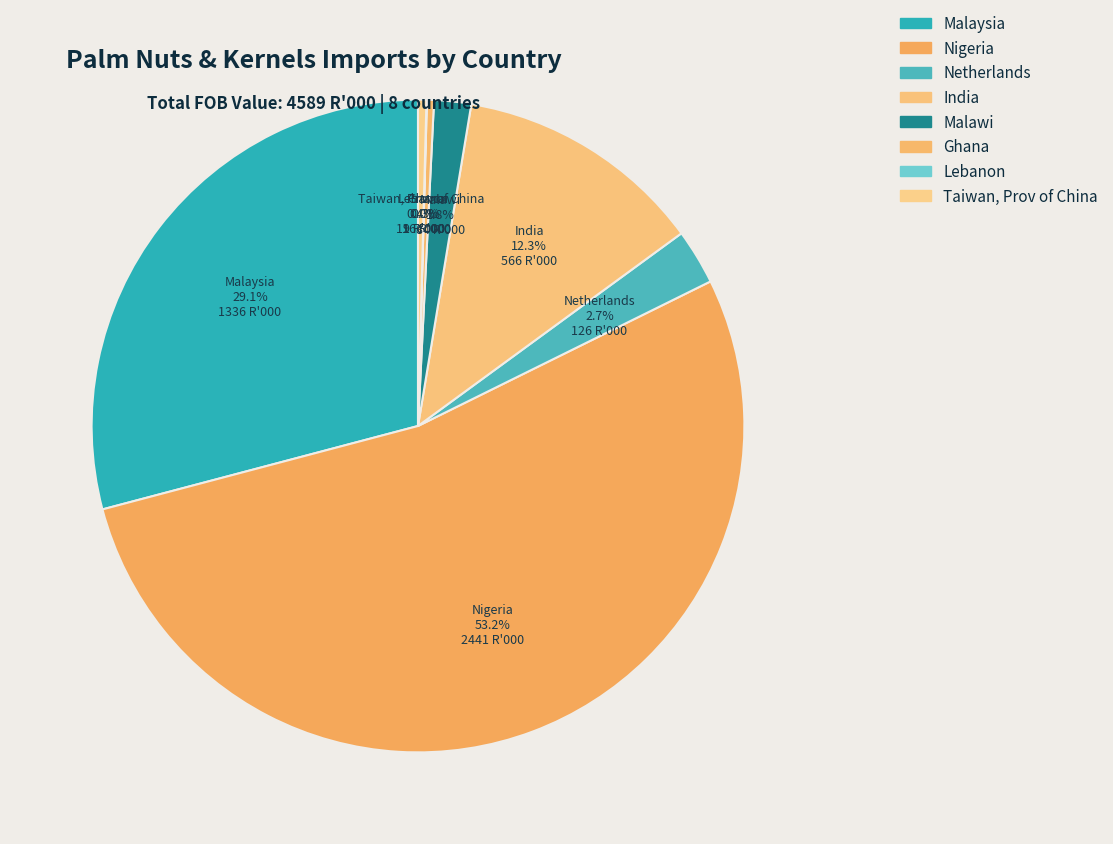

Which slice is the largest?

Nigeria